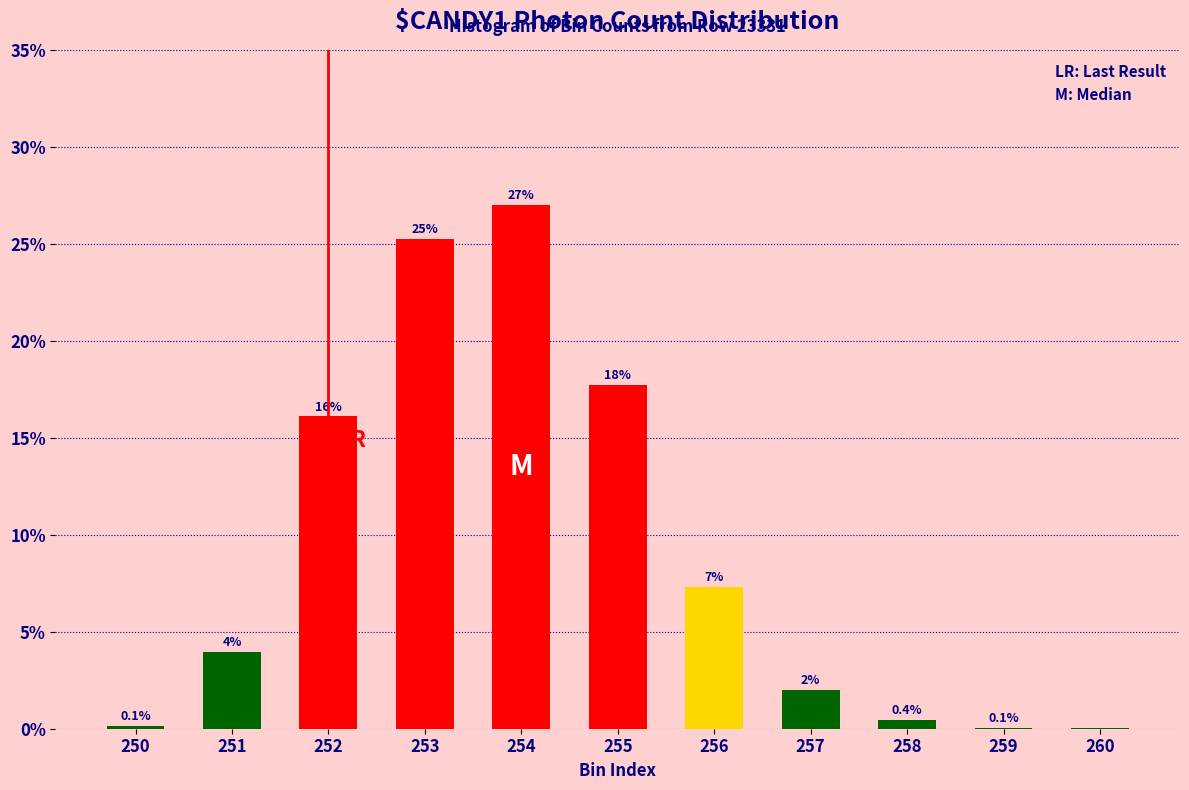

Where is the data nearest to the value 13?

252